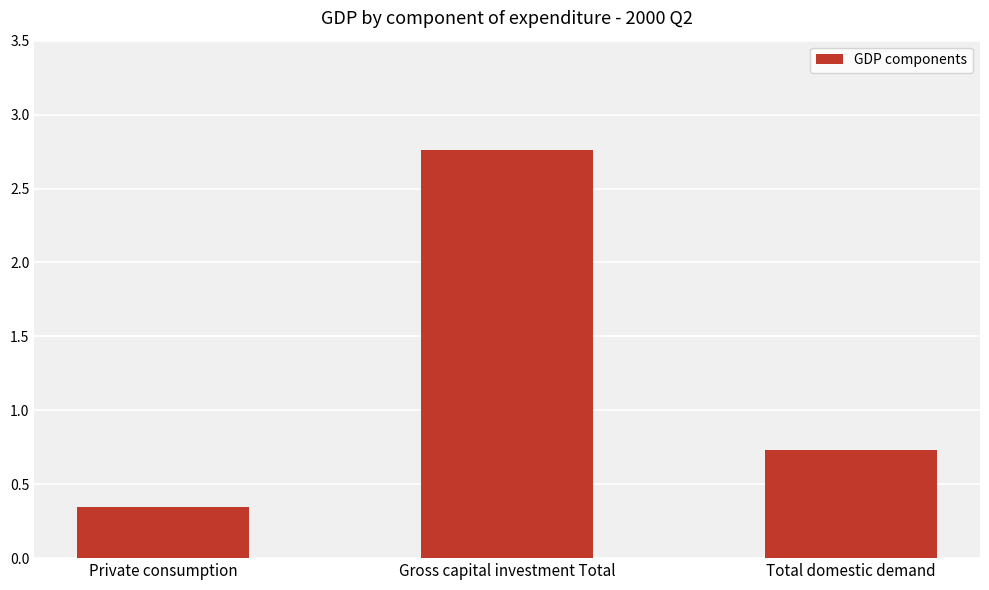

Are the bars grouped side by side (vs. stacked)?

No